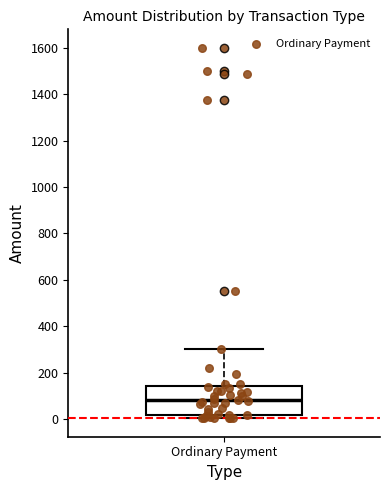

Transcribe this box plot: give where the median line is, the range the box spans, and where the two whiskers end, as read against the y-axis. The values are not printed on the chart, so give them approximately, as read against the axis.

median 80, box 20 to 140, whiskers 0 to 300